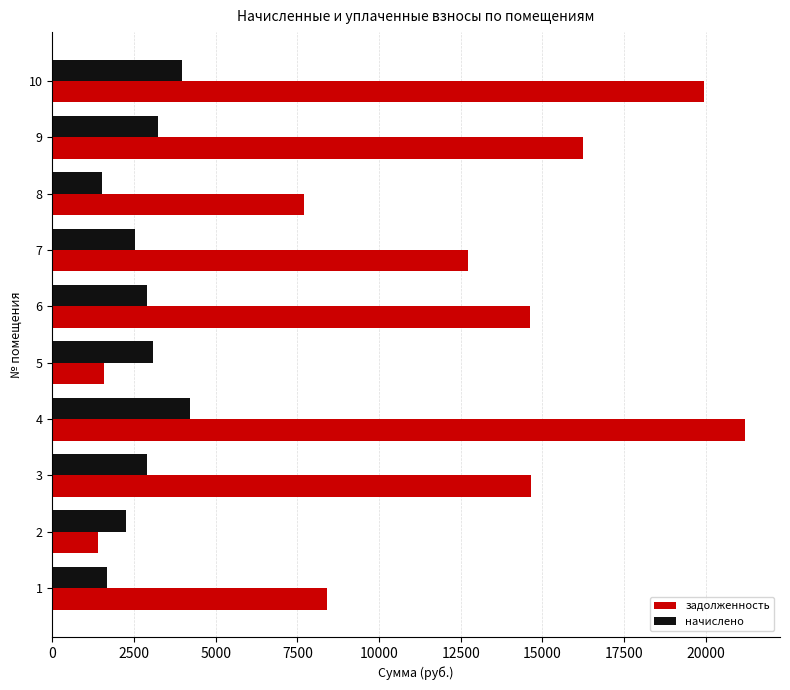

What is the difference between the задолженность values at 9 and 1?

7855.7